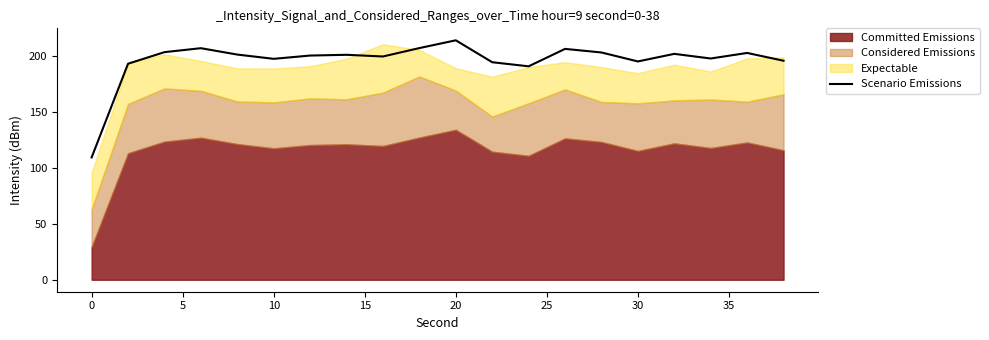

What is the maximum value for Scenario Emissions?

214.0